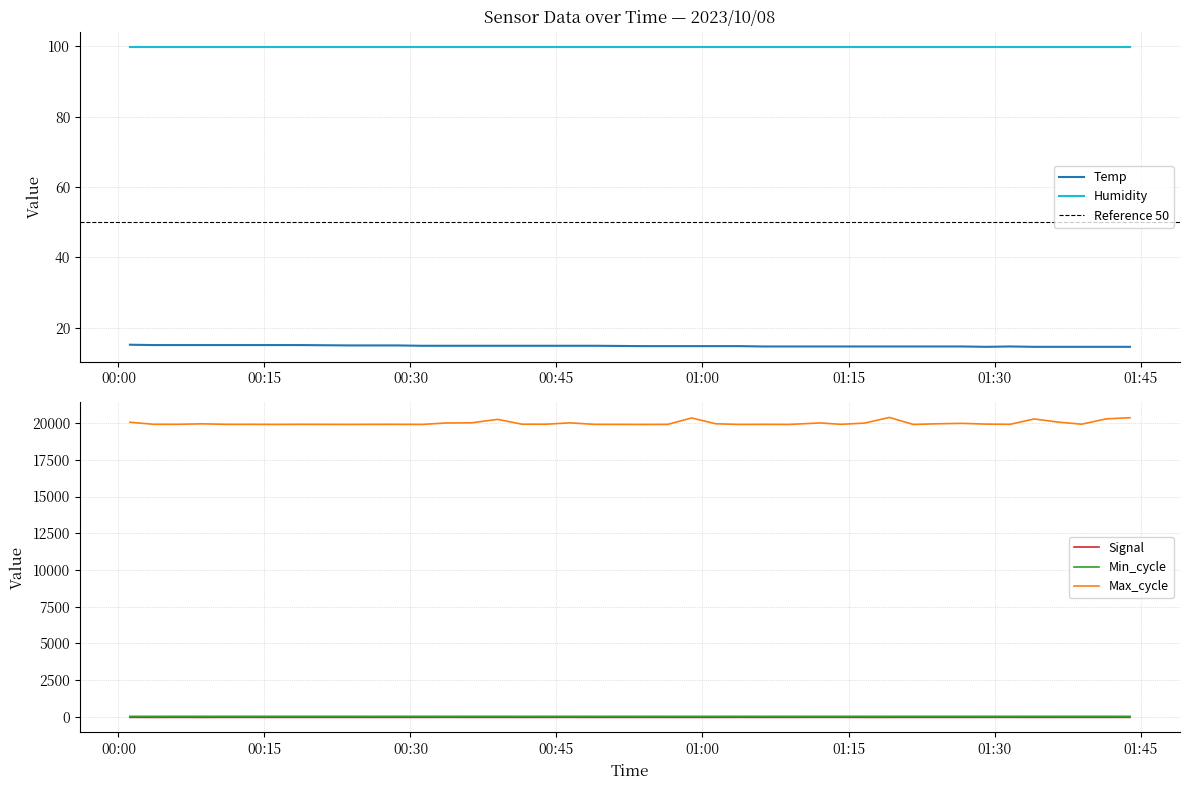

What is the sum of all Temp values?

593.7